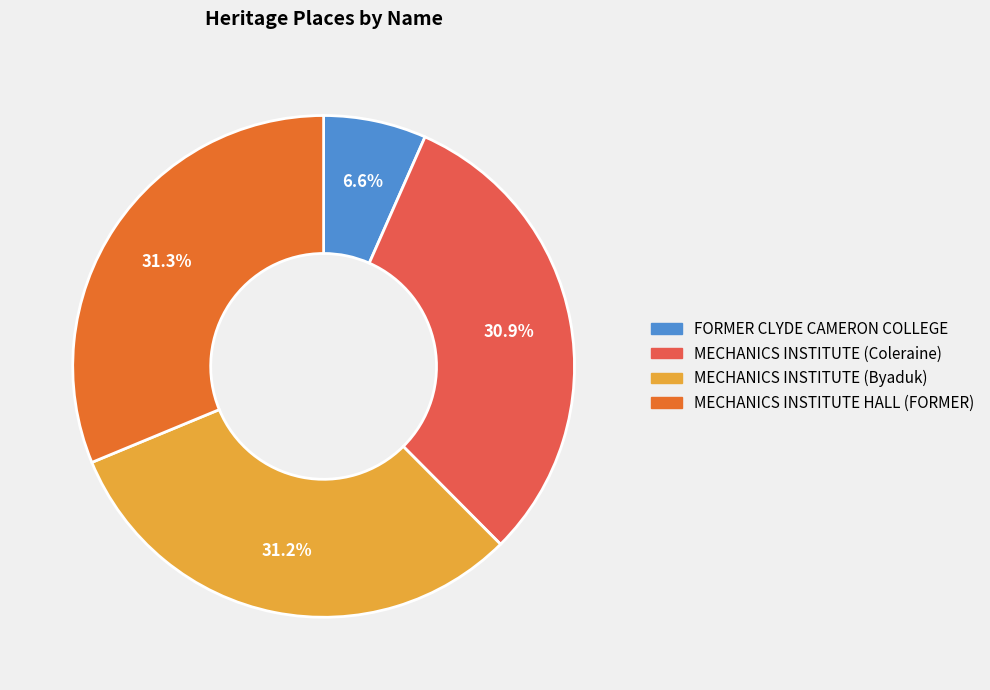

To the nearest percent, what is the combined percentage of MECHANICS INSTITUTE (Coleraine) and MECHANICS INSTITUTE HALL (FORMER)?

62%